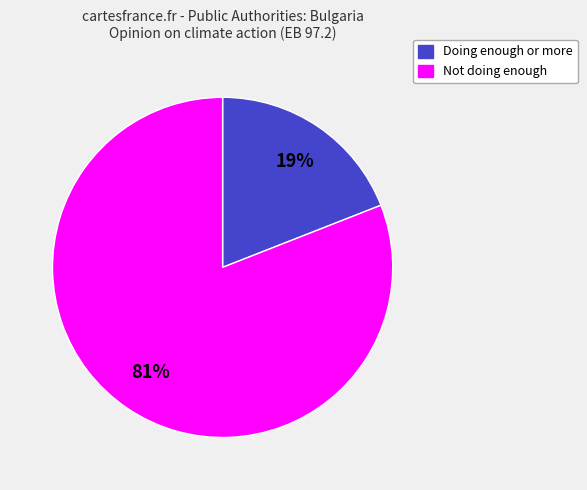

Is there a majority slice in this chart?

Yes